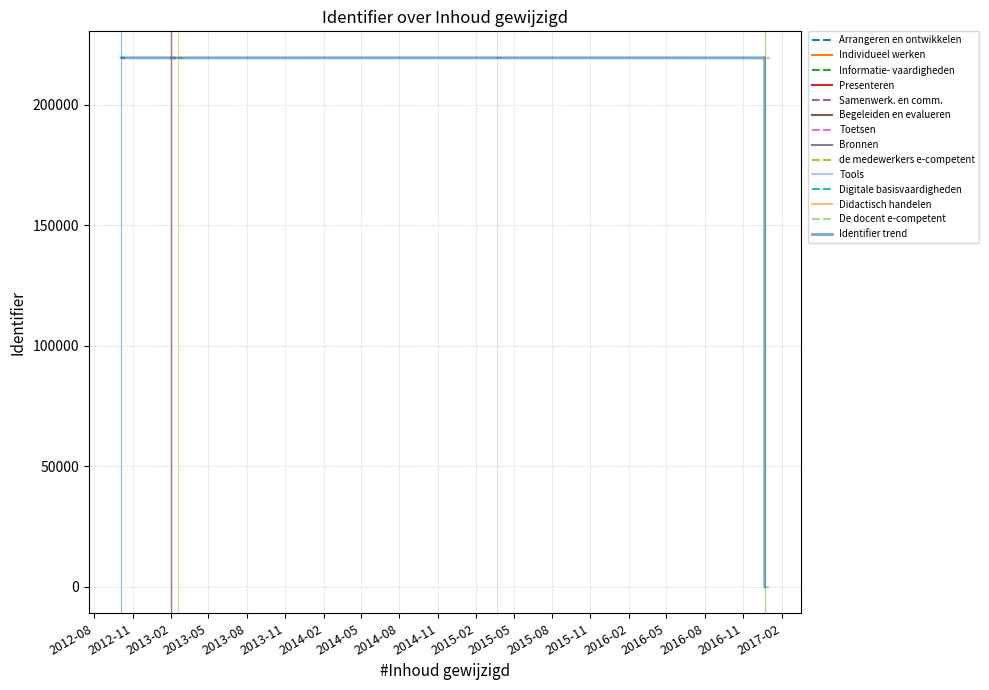

Reading left to right, extract all data points from this chart.

219452	219446	219438	219442	219444	219448	219450	219456	219432	219454	219436	219440	0